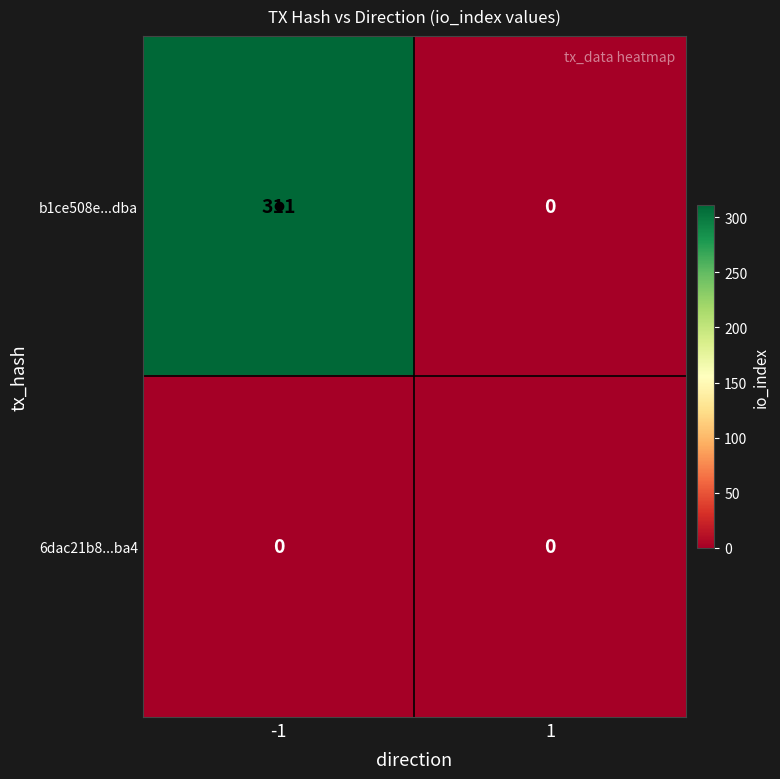

What is the total value across all series at -1?

311